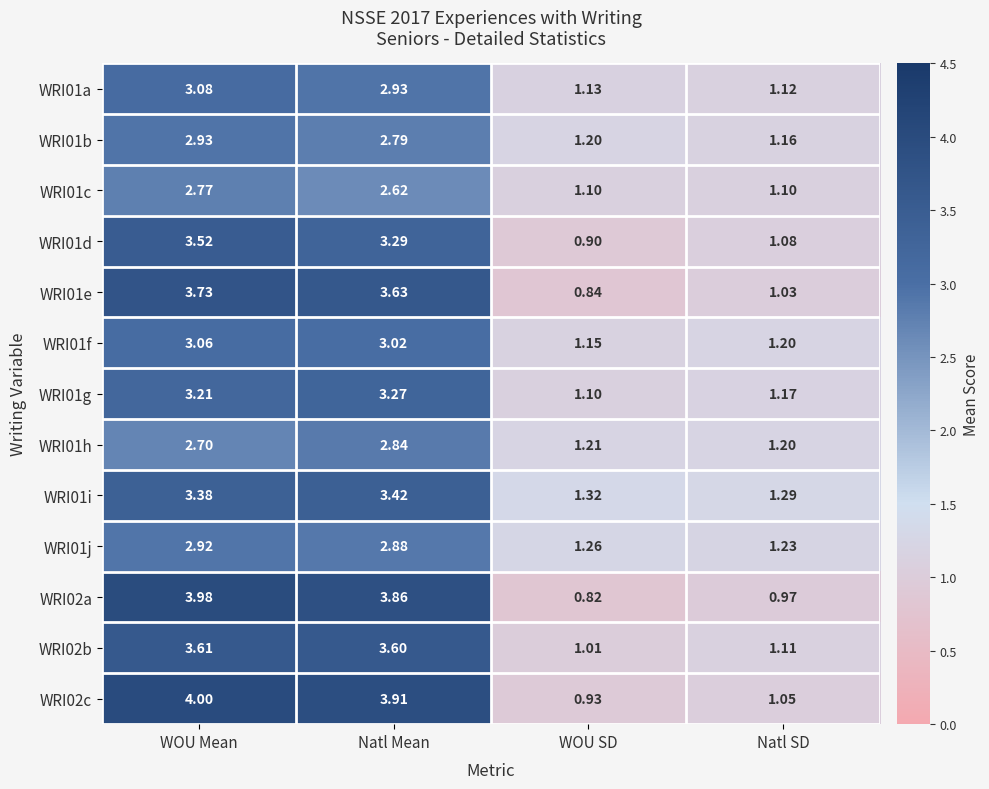

Is the value of WRI01b at WOU Mean greater than the value of WRI01a at WOU SD?

Yes